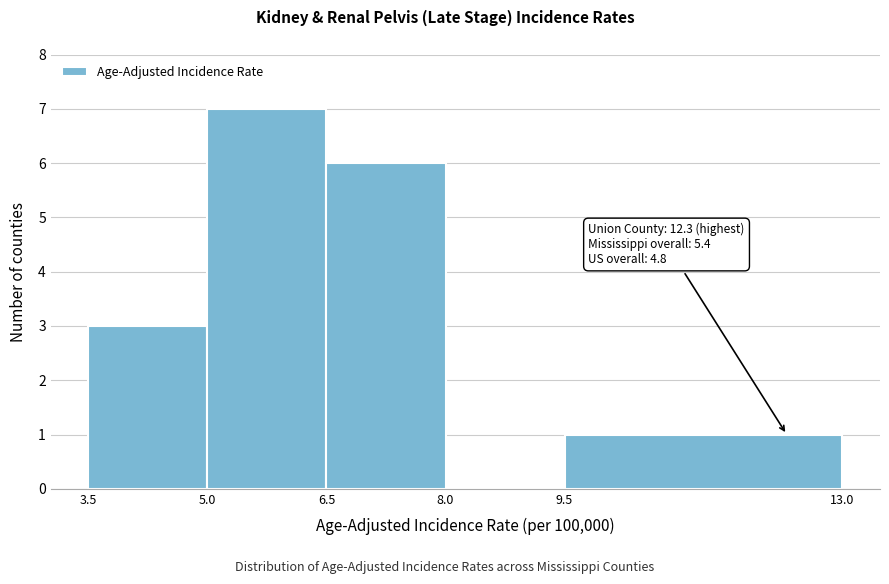

Over which range of the x-axis is the bar tallest?

5.0 to 6.5